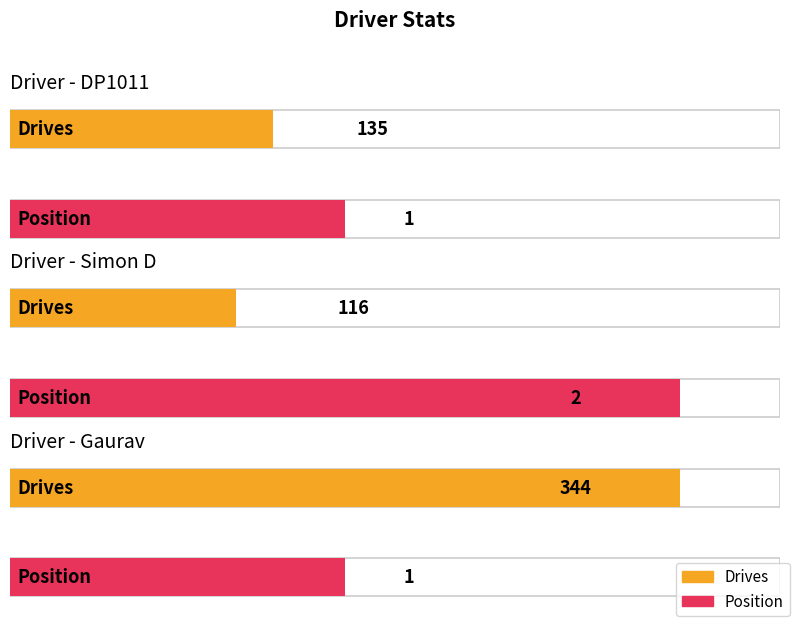

At how many categories does at least one series exceed 107?

3